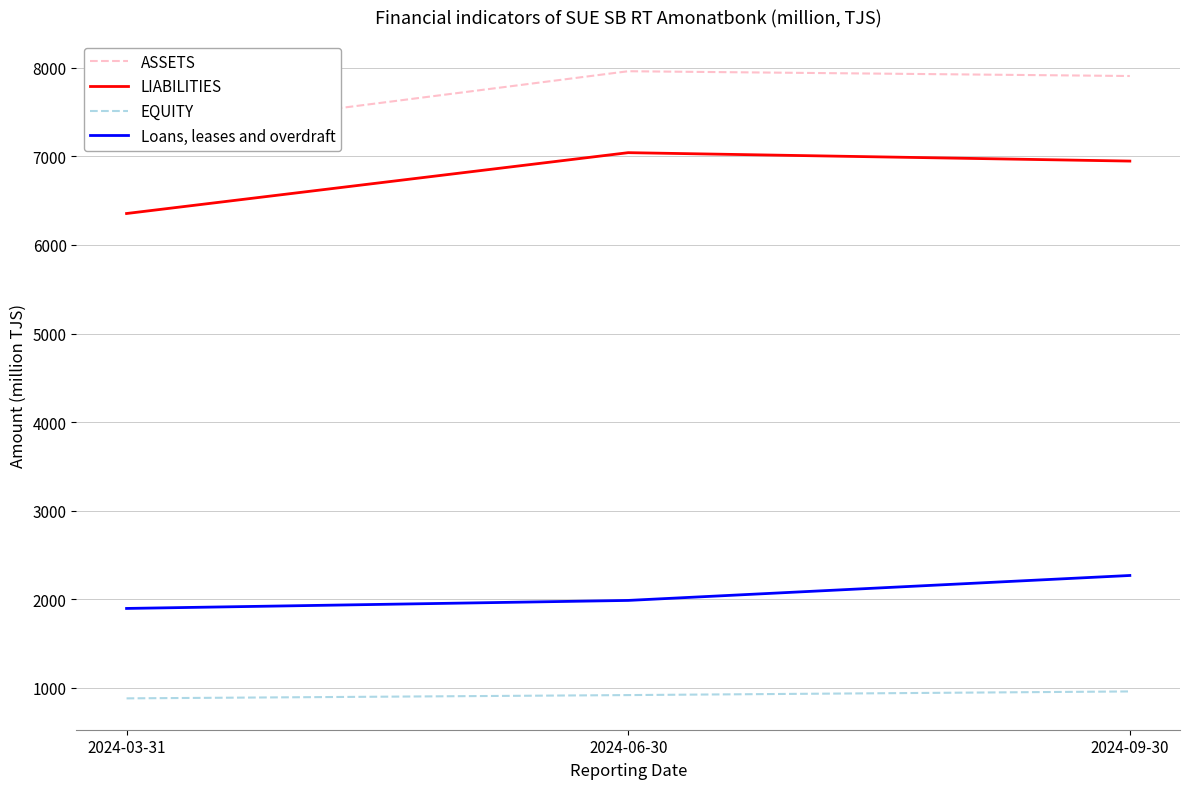

List the labels in order of Loans, leases and overdraft value, largest first.

2024-09-30, 2024-06-30, 2024-03-31